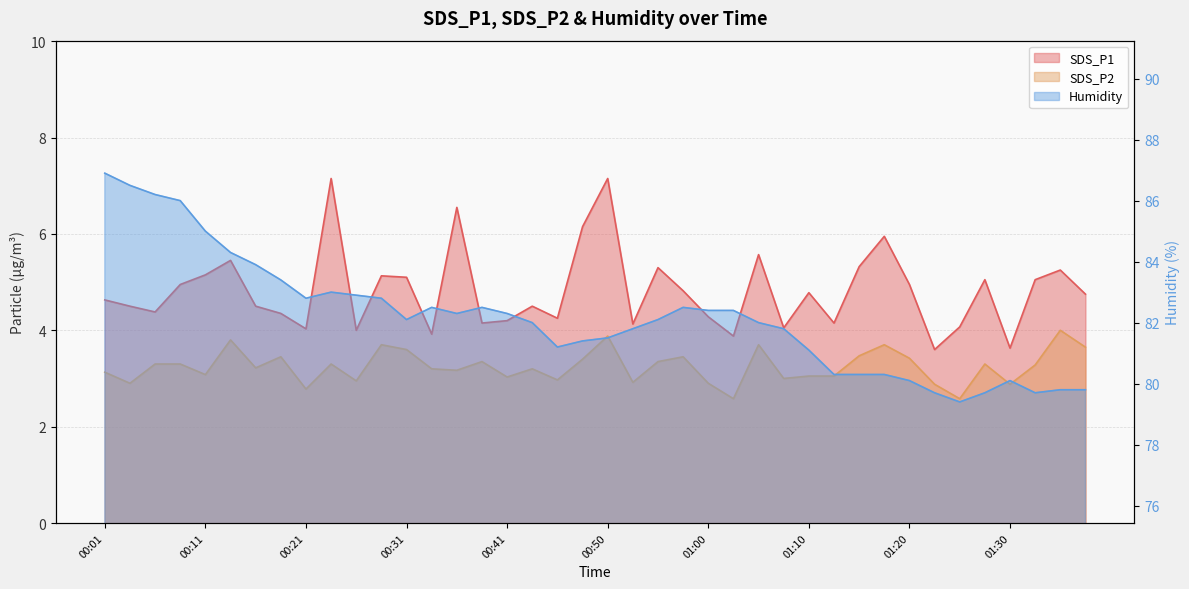

What position from the left is 00:53?

22